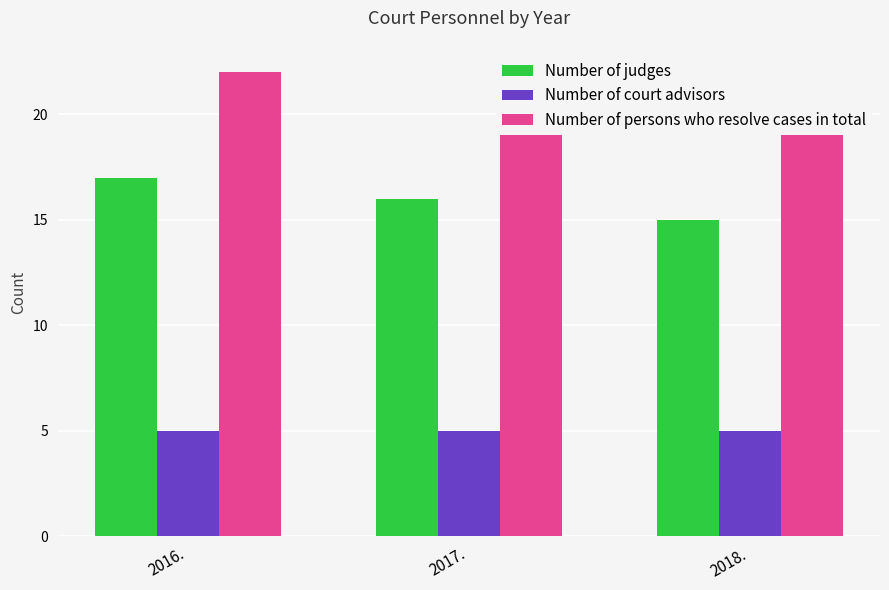

Where does the Number of judges series first go above 16?

2016.